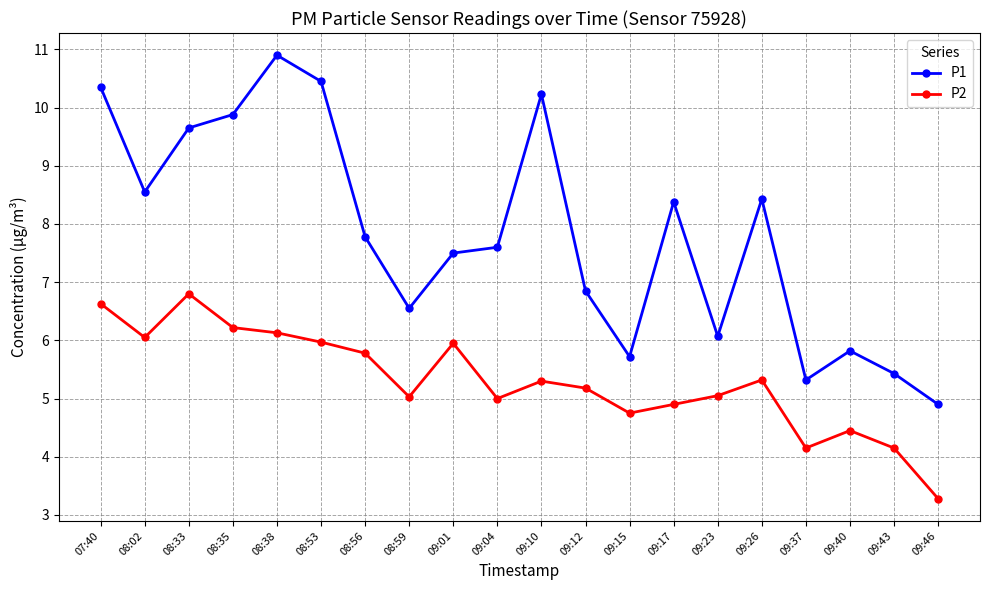

How many series are shown in this chart?

2